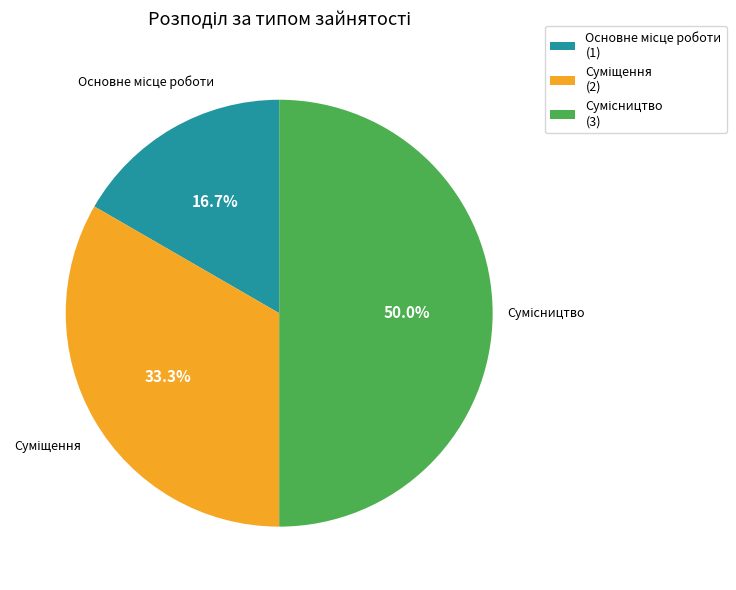

Count the number of slices in the pie.

3